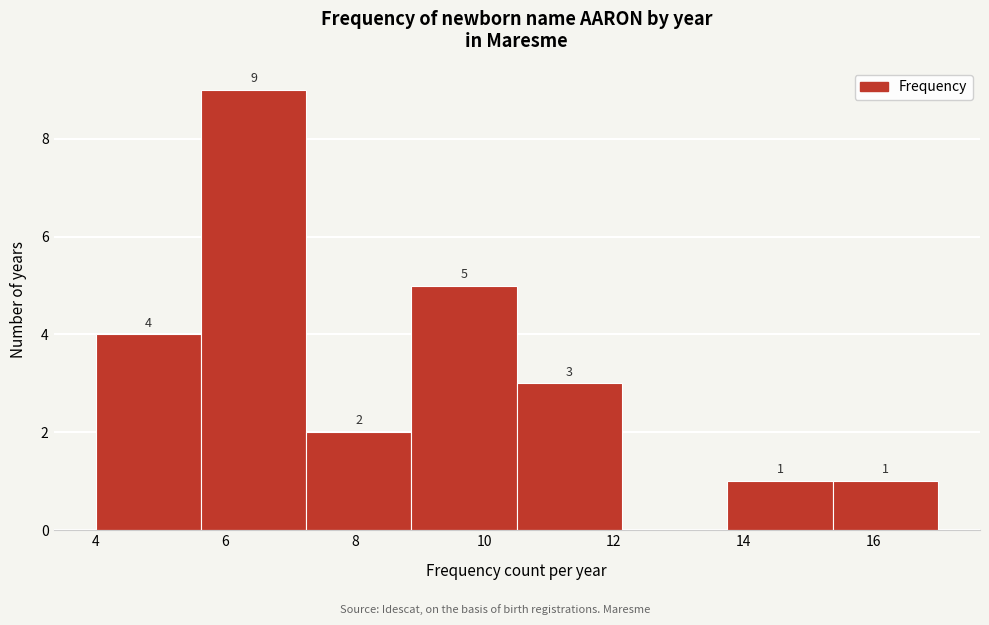

Which range on the x-axis has the tallest bar?

5.6 to 7.2